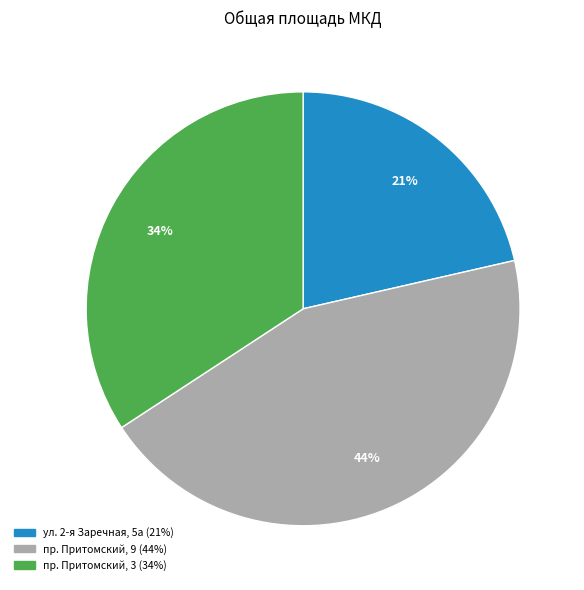

Which slice is the largest?

пр. Притомский, 9